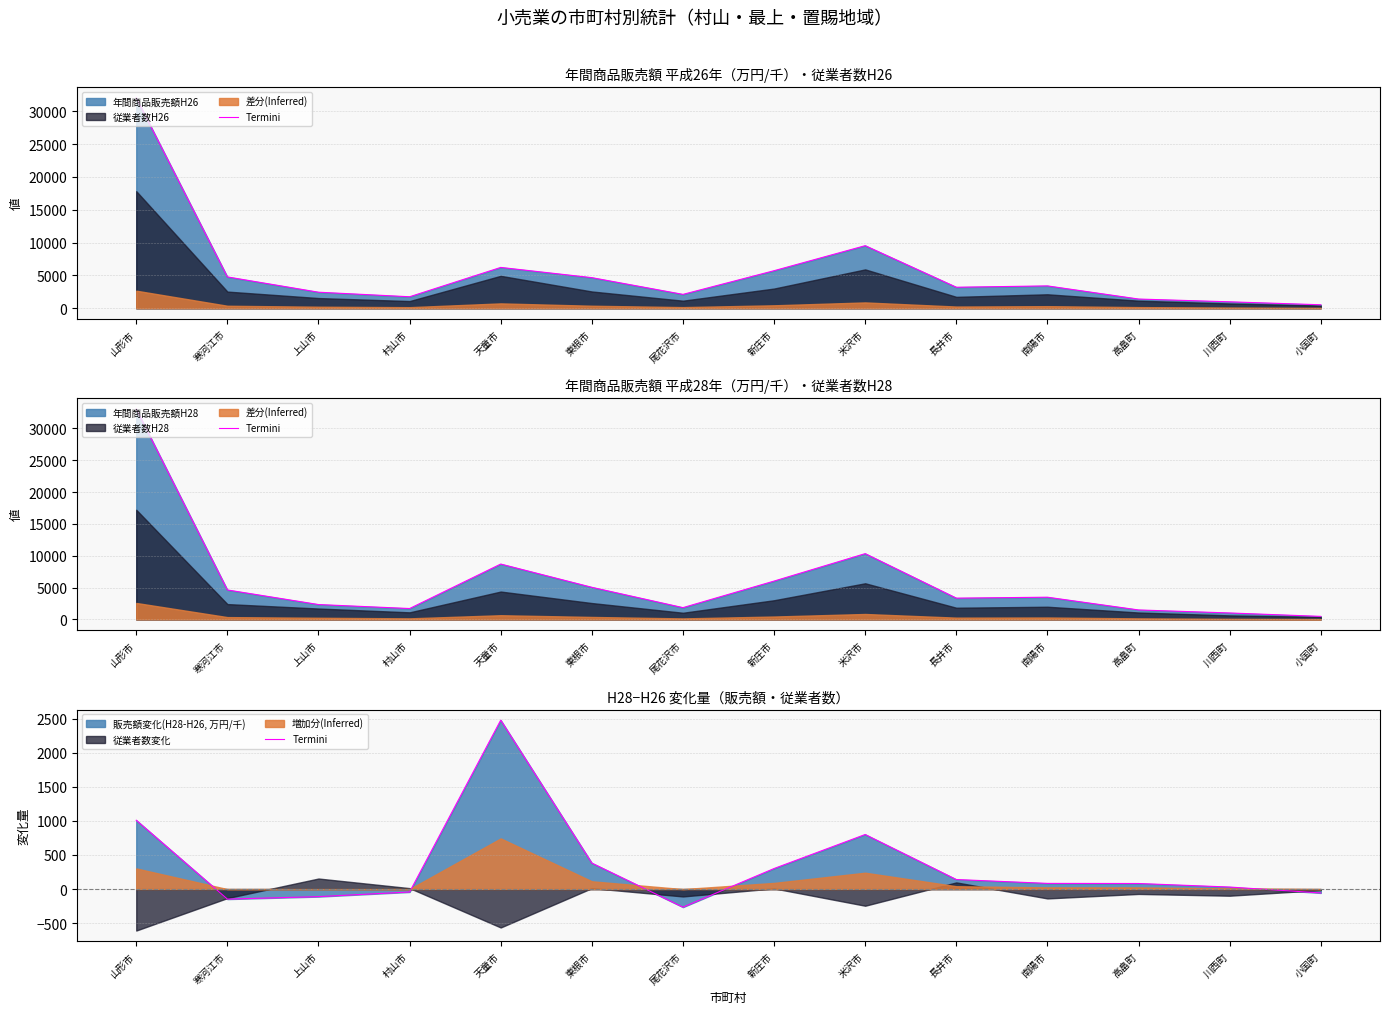

How many lines are shown in the chart?

1